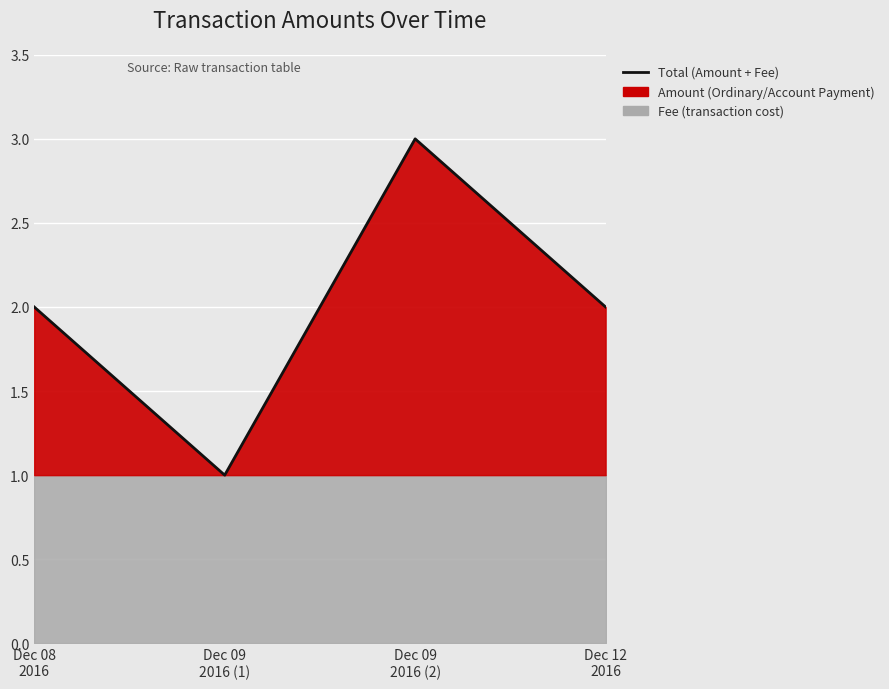

Between Dec 12
2016 and Dec 09
2016 (2), which is larger?

Dec 09
2016 (2)